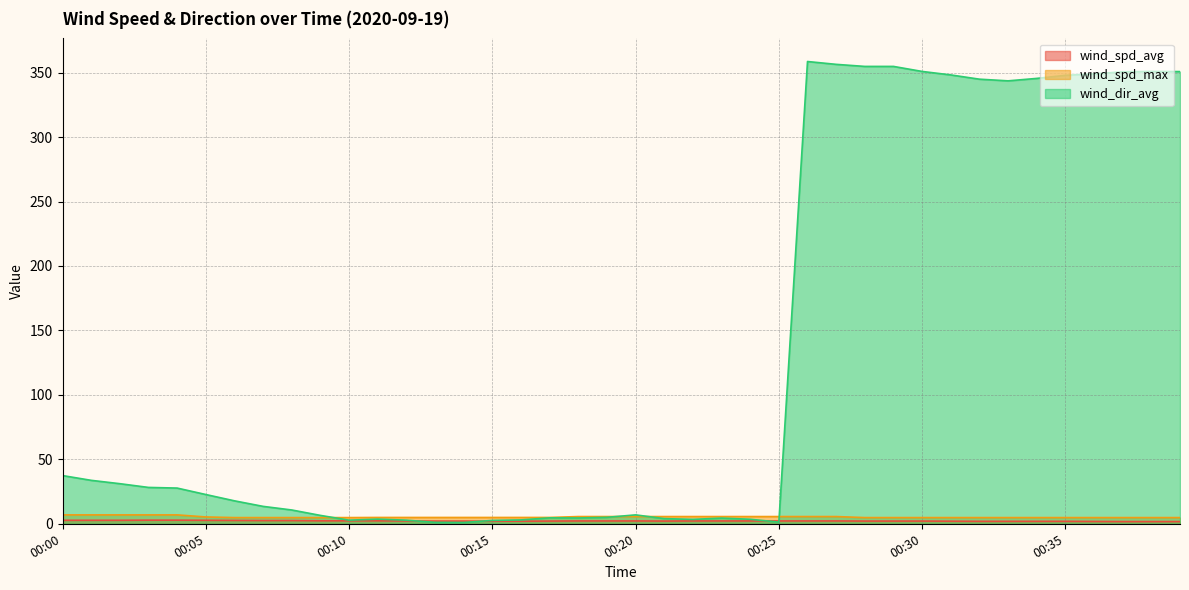

What is the average value of the wind_dir_avg series?

129.8